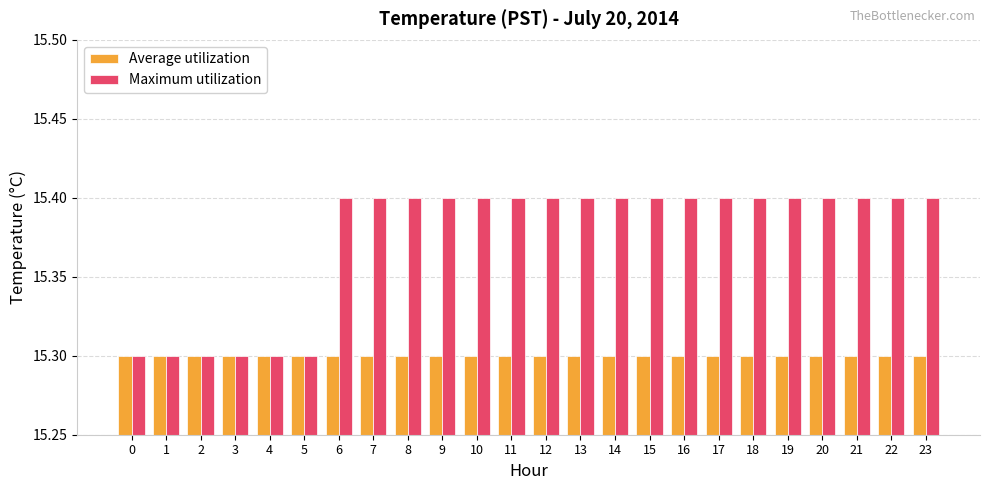

What is the sum of the Maximum utilization values at 20 and 19?

30.8